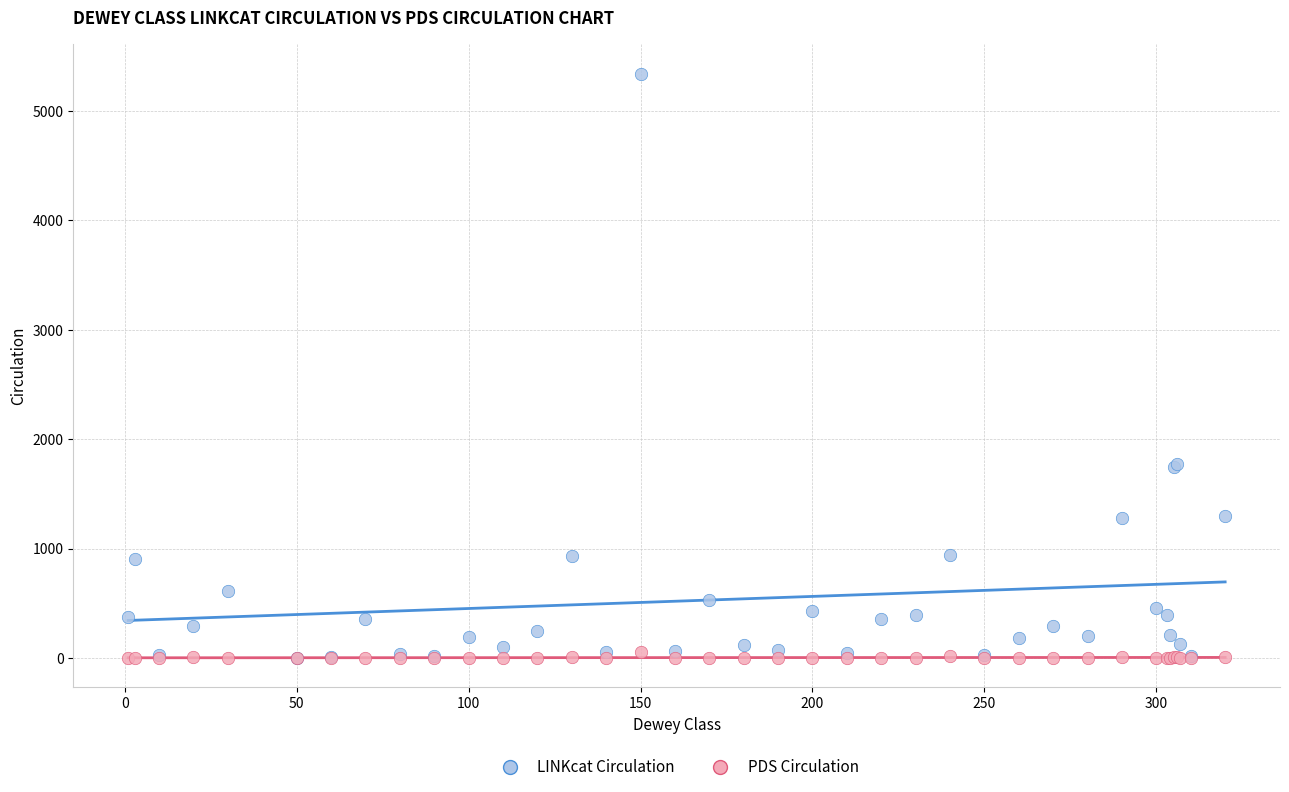

Which series has the largest Y range (max minus min)?

LINKcat Circulation